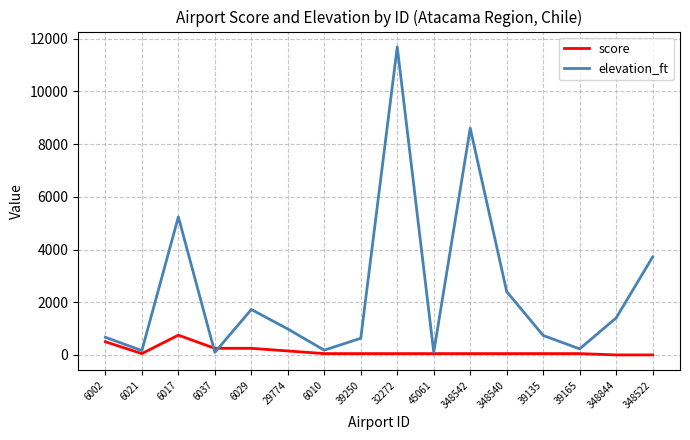

Where is elevation_ft nearest to the value 5893?

6017